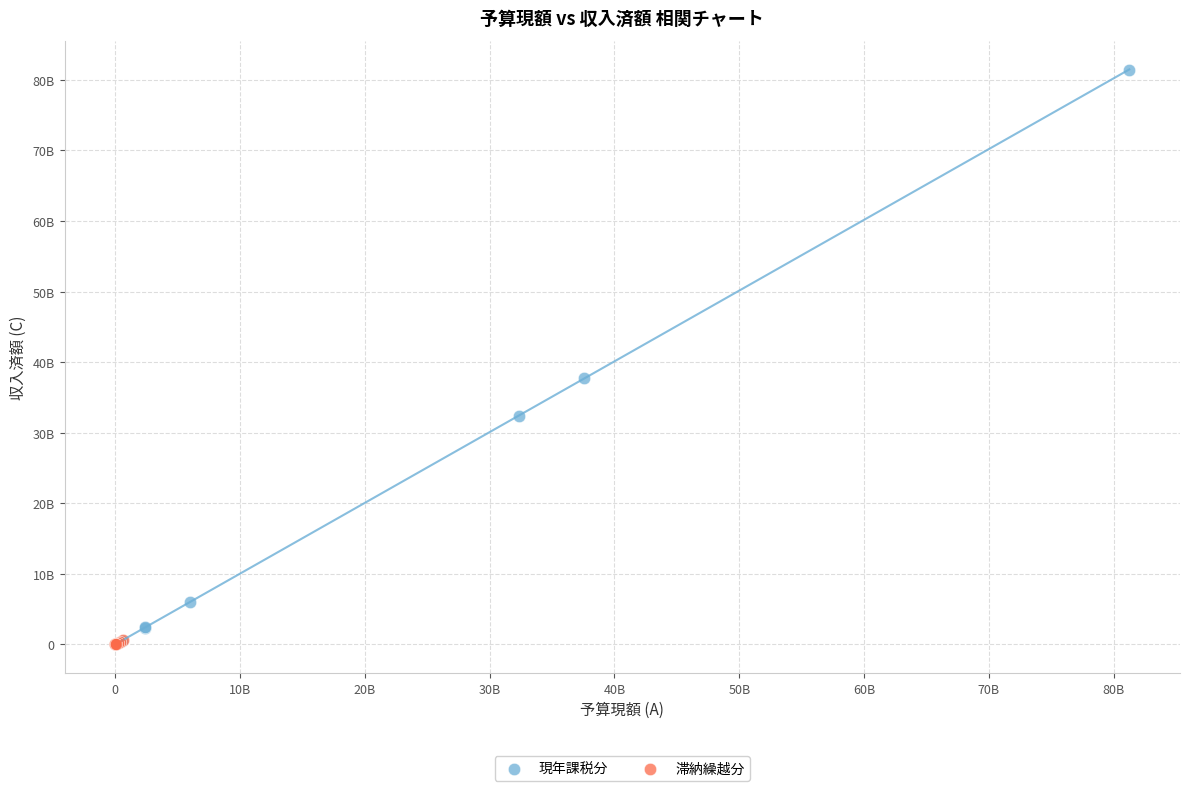

Which series has the largest Y range (max minus min)?

現年課税分